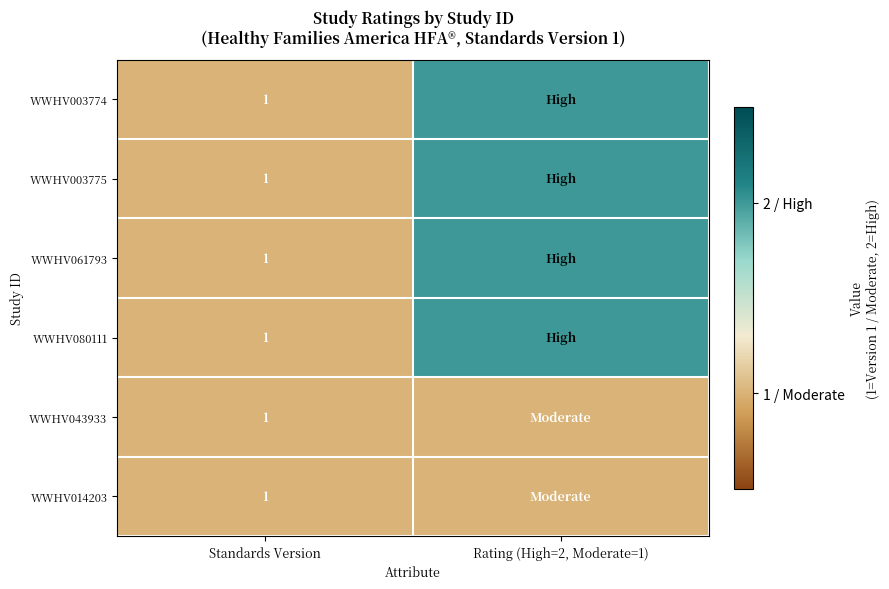

True or false: WWHV061793 has a value of 1 at Standards Version.

True